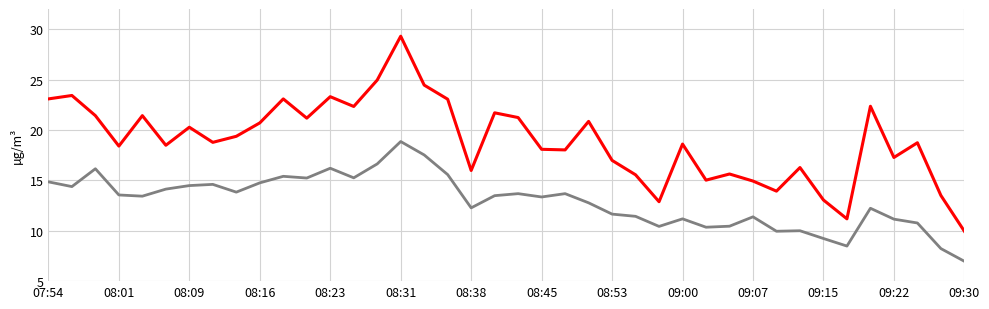

What is the smallest value displayed?

7.0